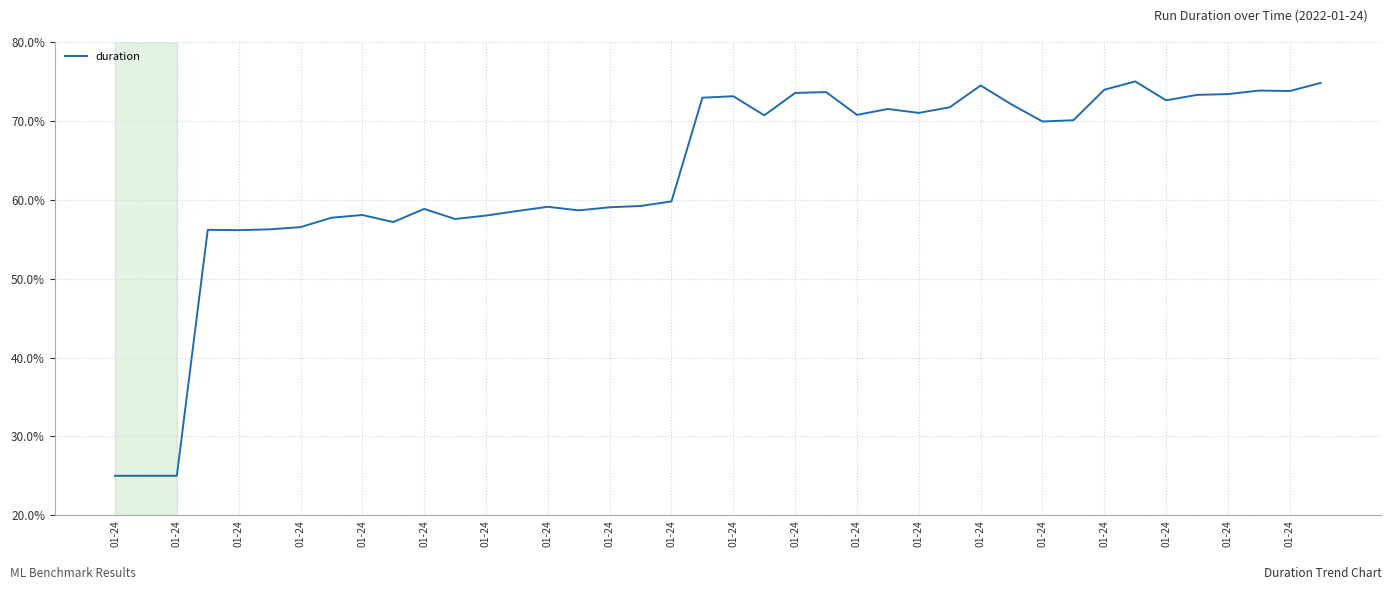

What is the maximum value shown in the chart?

75.0